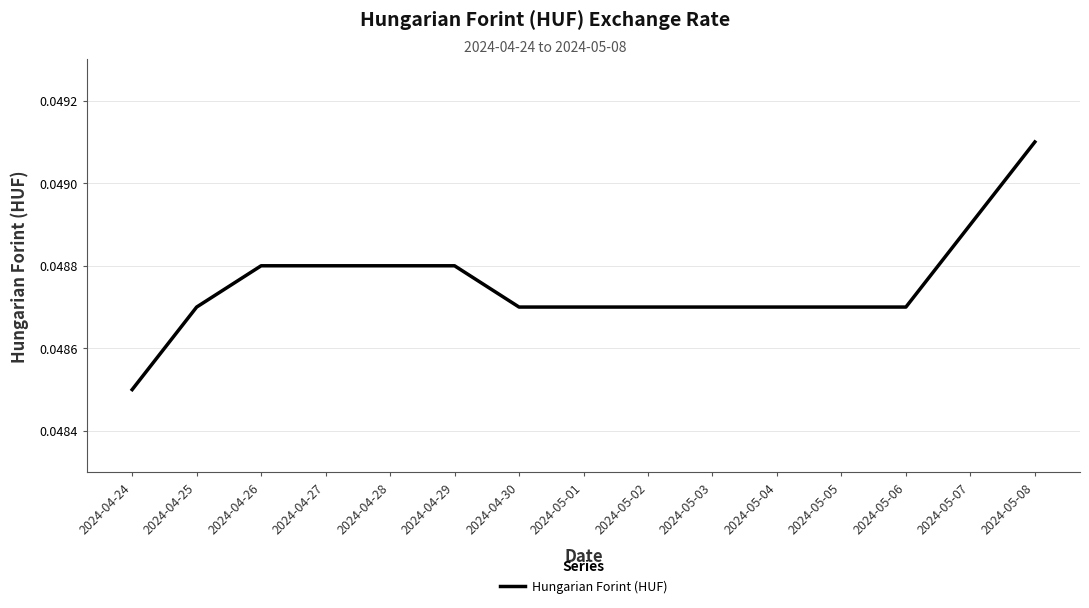

What position from the right is 2024-05-06?

3